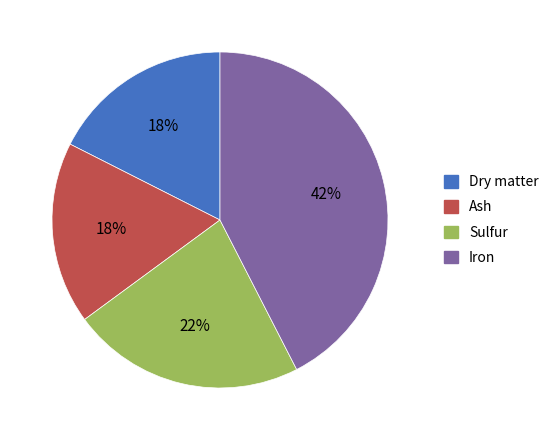

Is there any slice that represents more than half of the pie?

No